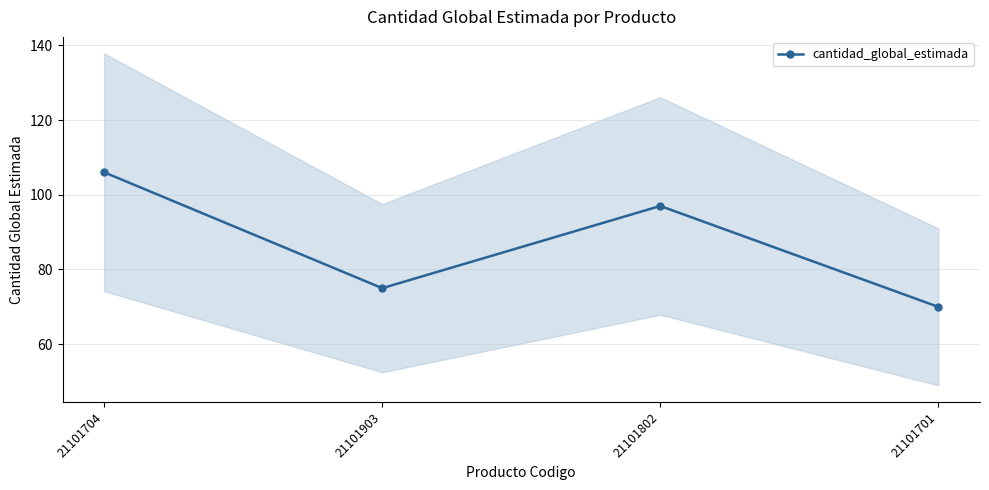

Reading left to right, what are all the values shown in this chart?

106	75	97	70